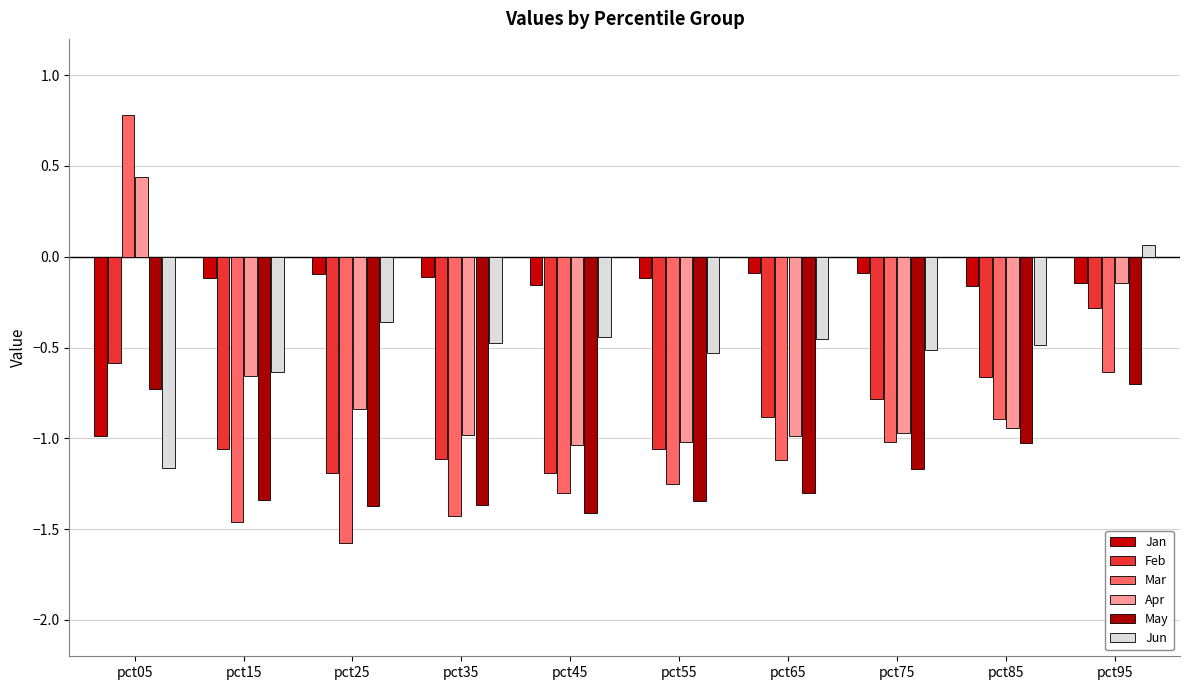

What is the highest value of the Mar series?

0.8